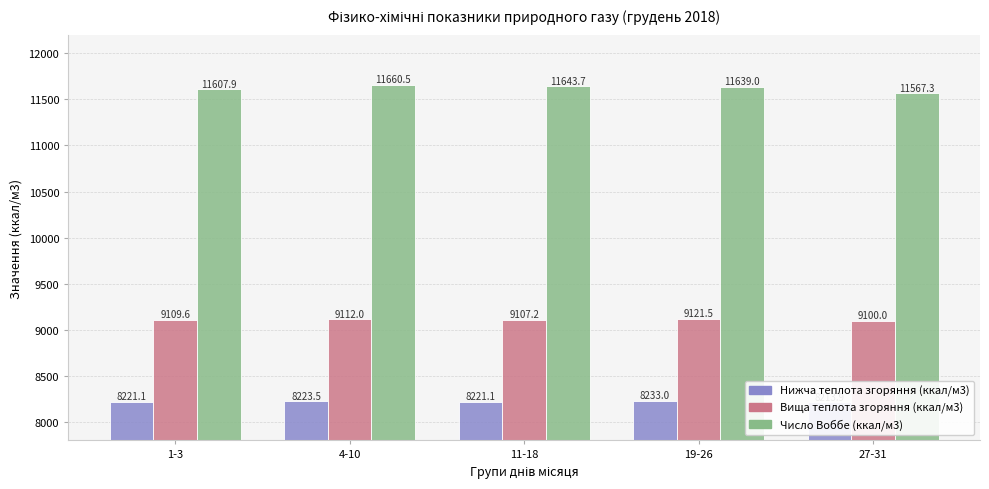

How many categories are shown in the chart?

5